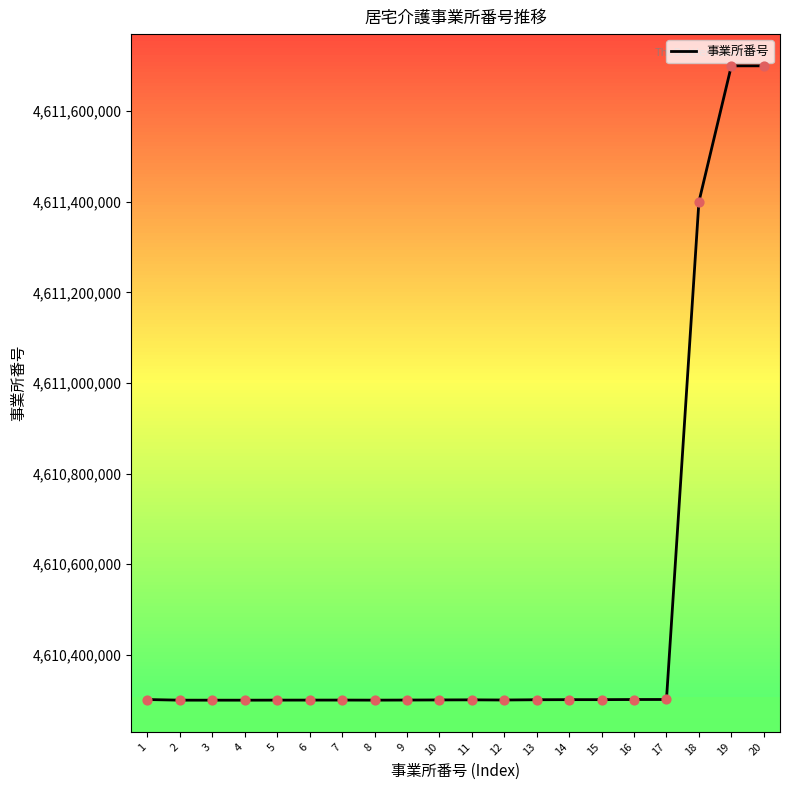

Approximately how many times larger is the value at 11 compared to 9?

1.0